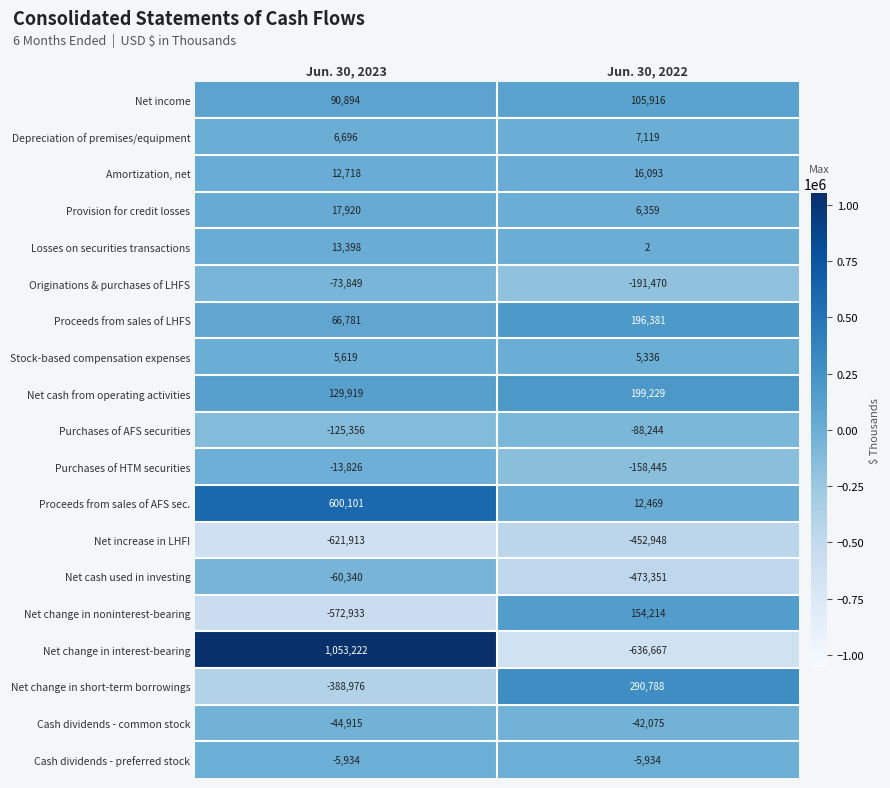

What is the sum of all Losses on securities transactions values?

13400